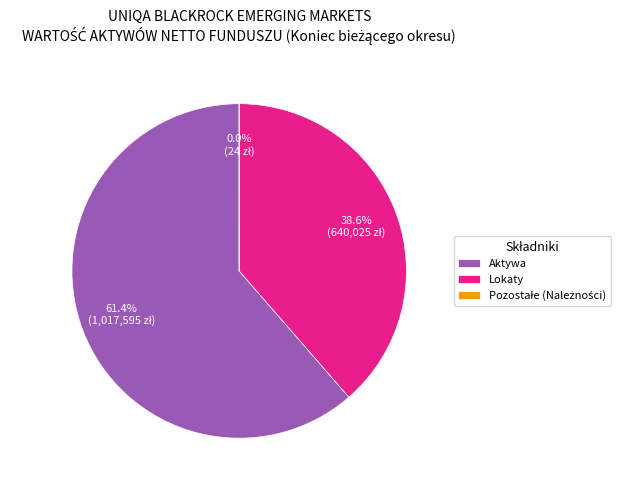

What is the largest slice in the pie chart?

Aktywa